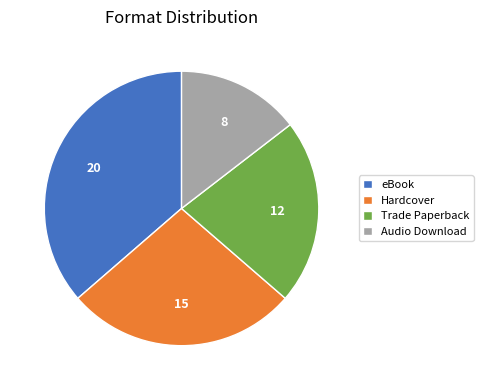

Is it true that Hardcover is 22% of the pie?

False